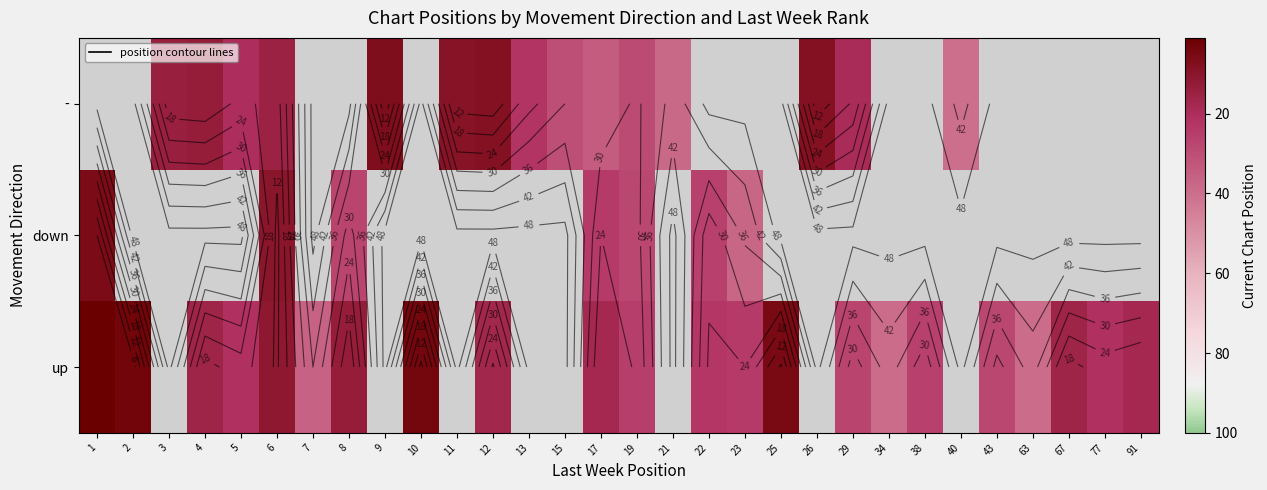

At which label does - reach its peak?

1